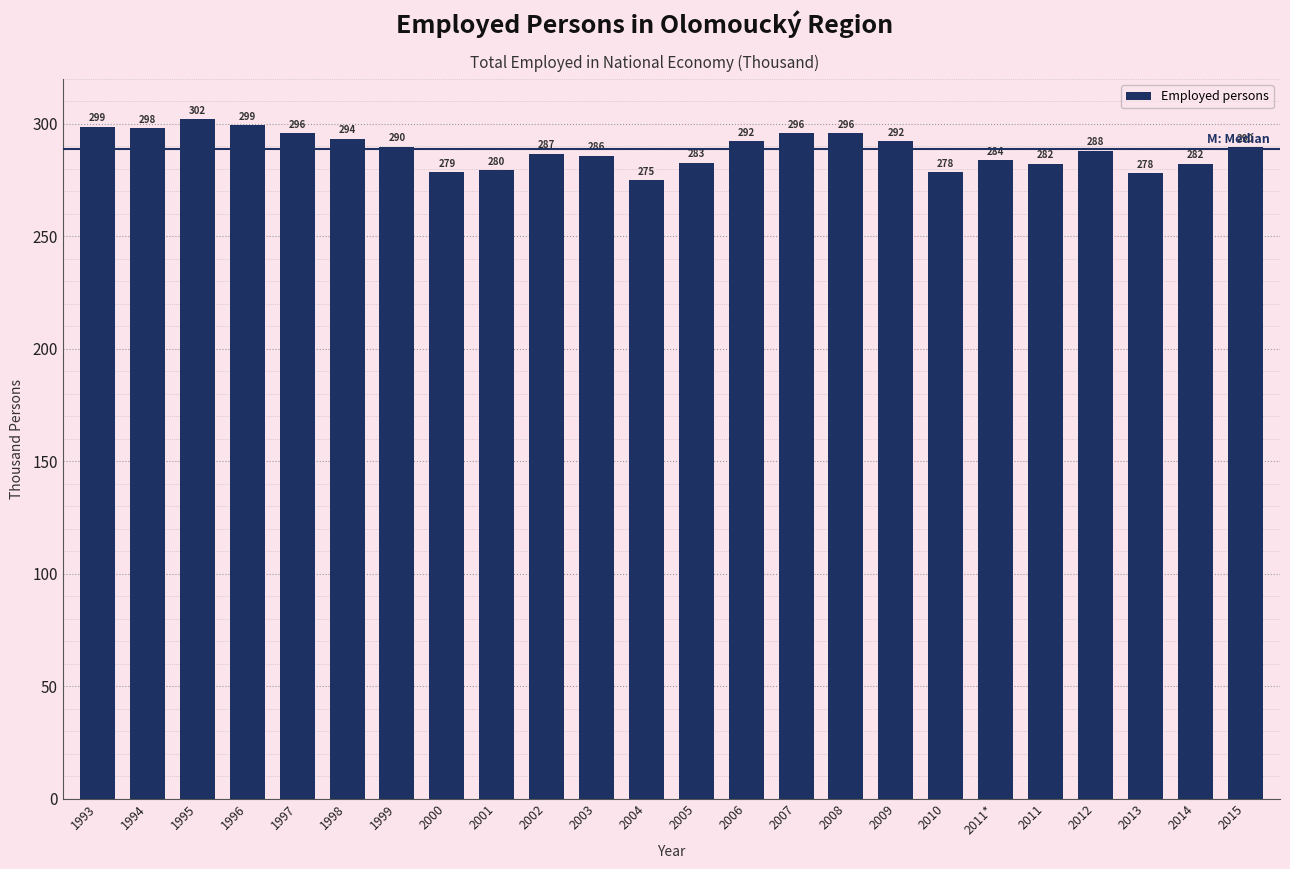

What is the change in value from 1996 to 2001?

-19.9